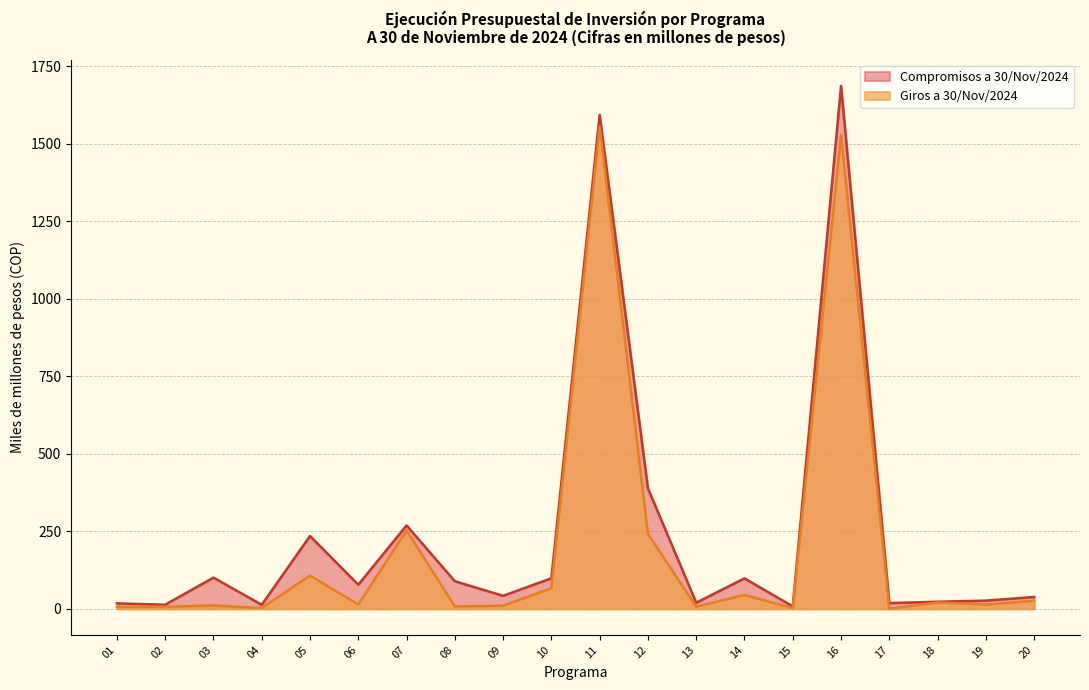

At which label does Giros a 30/Nov/2024 first exceed 13?

05